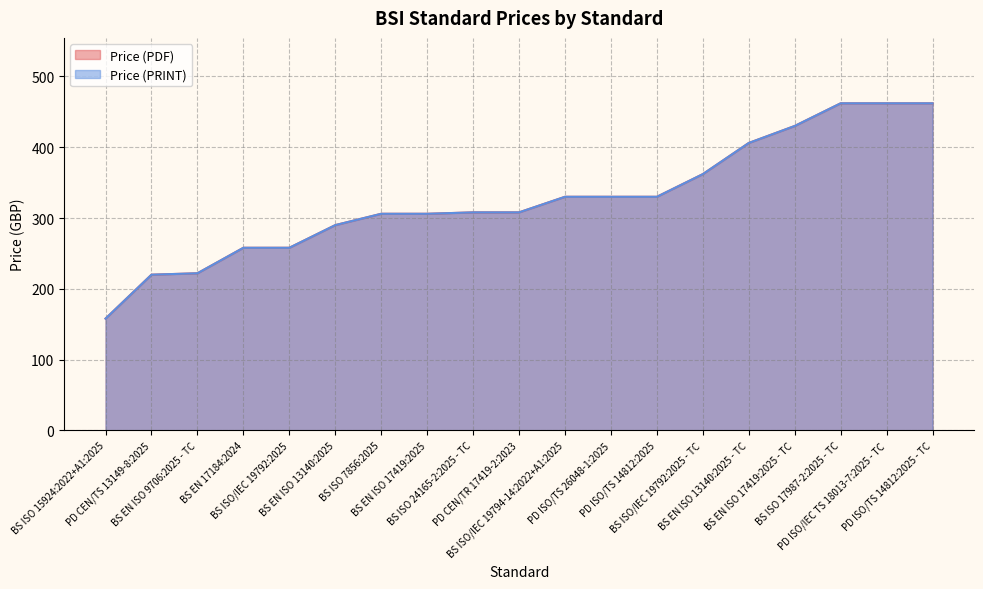

What is the value of the Price (PDF) point at the 12th from the left?

330